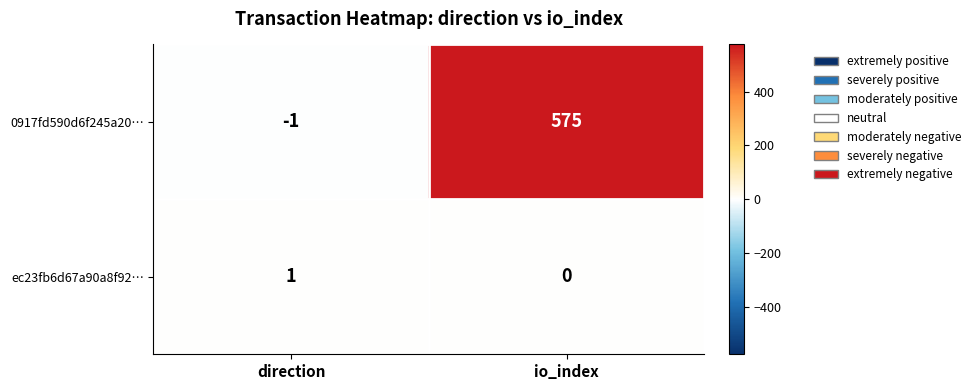

Between direction and io_index, which series saw the biggest shift?

0917fd590d6f245a20…